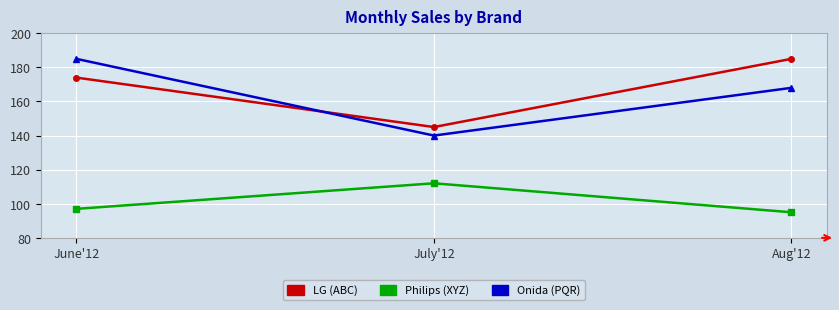

What is the smallest value displayed?

95